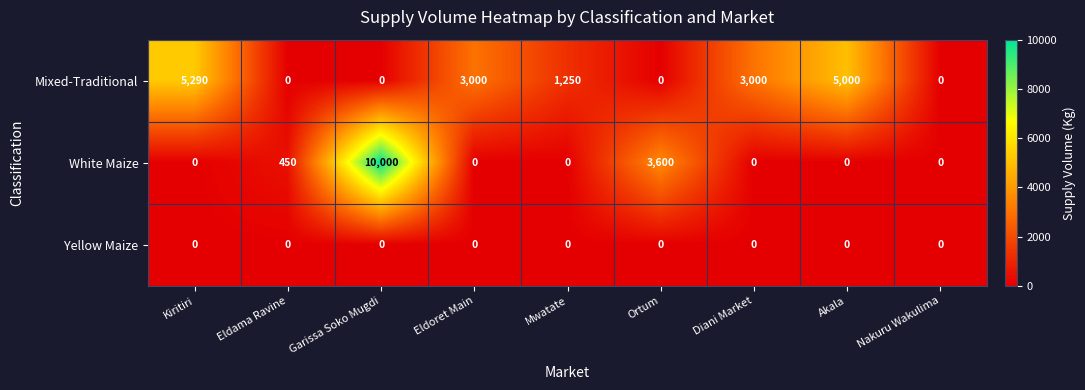

Reading left to right, extract all data points from this chart.

Mixed-Traditional: Kiritiri=5290	Eldama Ravine=0	Garissa Soko Mugdi=0	Eldoret Main=3000	Mwatate=1250	Ortum=0	Diani Market=3000	Akala=5000	Nakuru Wakulima=0
White Maize: Kiritiri=0	Eldama Ravine=450	Garissa Soko Mugdi=10000	Eldoret Main=0	Mwatate=0	Ortum=3600	Diani Market=0	Akala=0	Nakuru Wakulima=0
Yellow Maize: Kiritiri=0	Eldama Ravine=0	Garissa Soko Mugdi=0	Eldoret Main=0	Mwatate=0	Ortum=0	Diani Market=0	Akala=0	Nakuru Wakulima=0